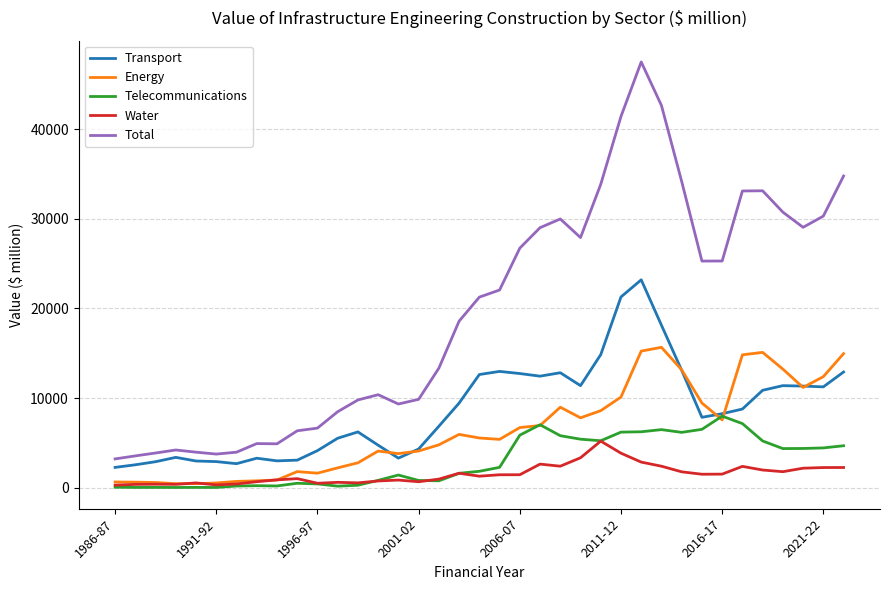

True or false: Energy and Total cross at least once.

False